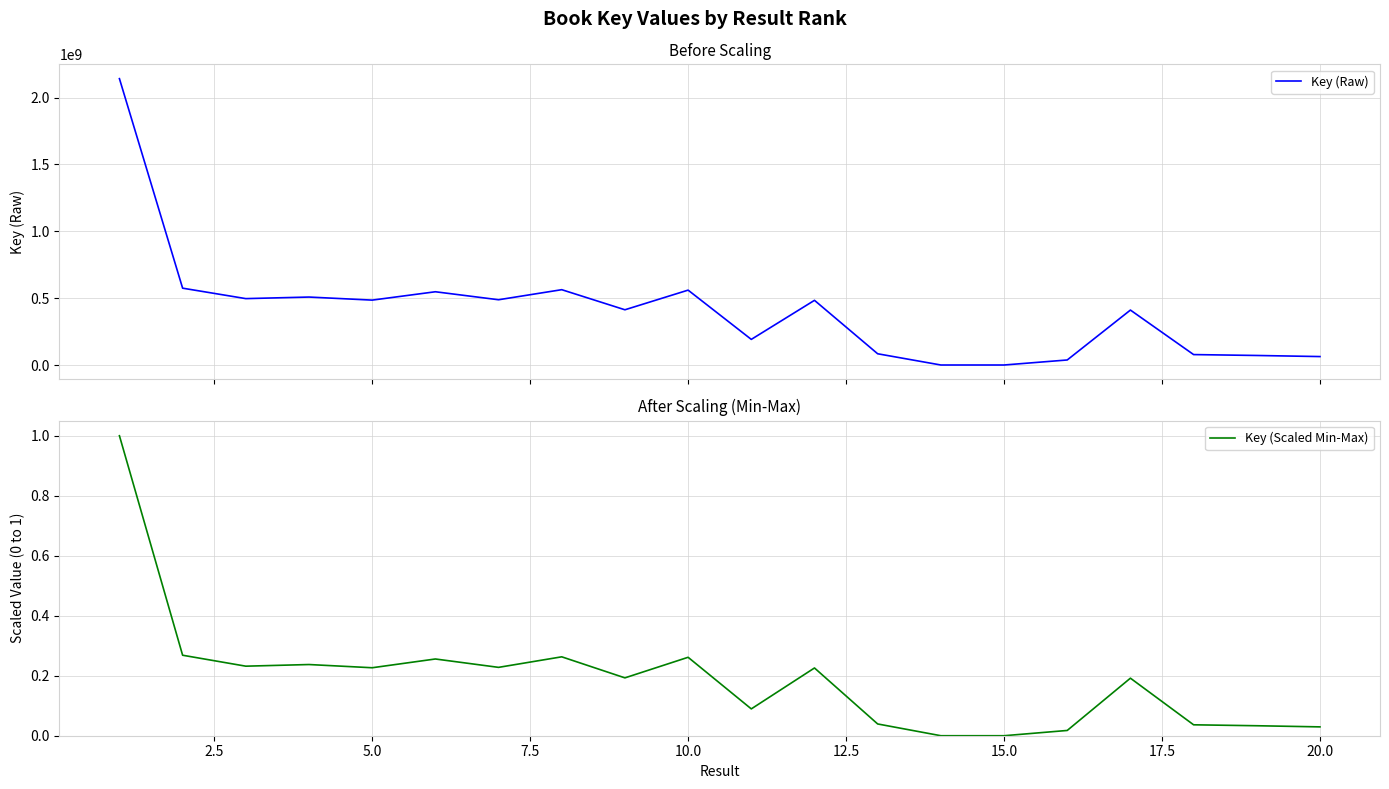

How many interior local peaks does the Key (Scaled Min-Max) series have?

6